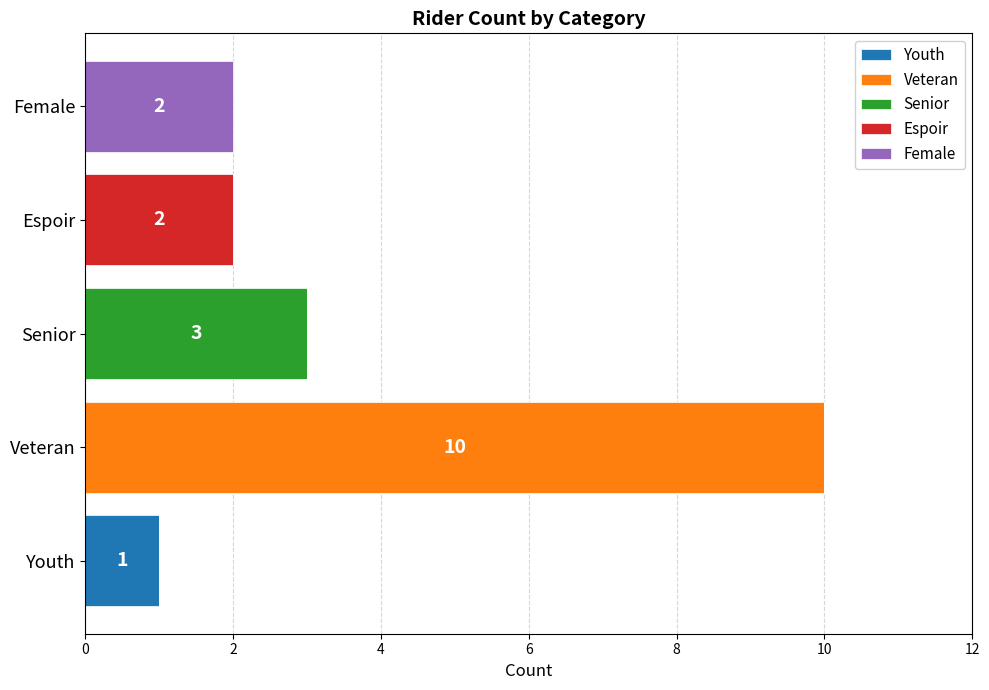

At which category is the sum across all series the highest?

Veteran